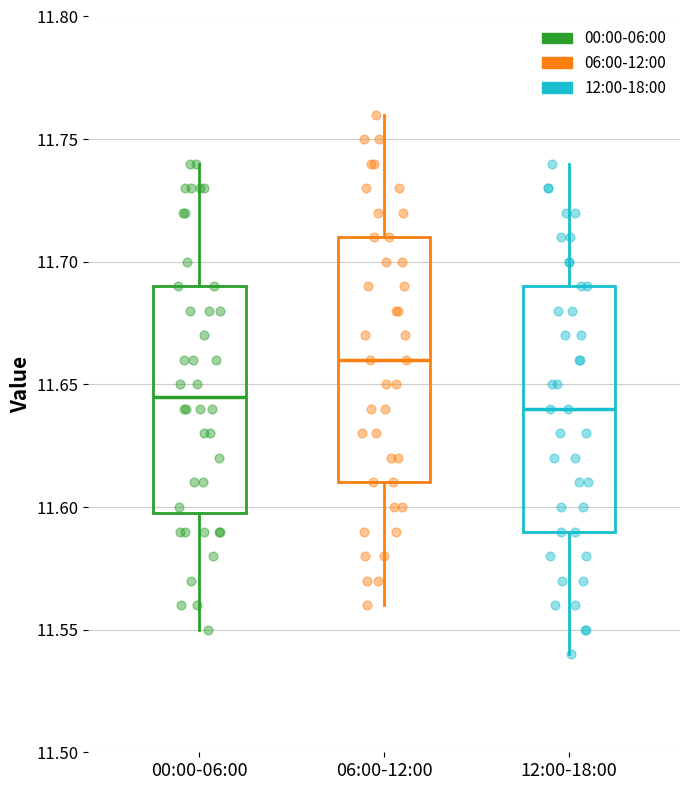

Reading left to right, read every box against the y-axis: the position of its median line, the range the box covers, and the ends of its whiskers. The values are not printed on the chart, so give them approximately, as read against the axis.

00:00-06:00: median 11.645, box 11.600 to 11.690, whiskers 11.550 to 11.740
06:00-12:00: median 11.660, box 11.610 to 11.710, whiskers 11.560 to 11.760
12:00-18:00: median 11.640, box 11.590 to 11.690, whiskers 11.540 to 11.740